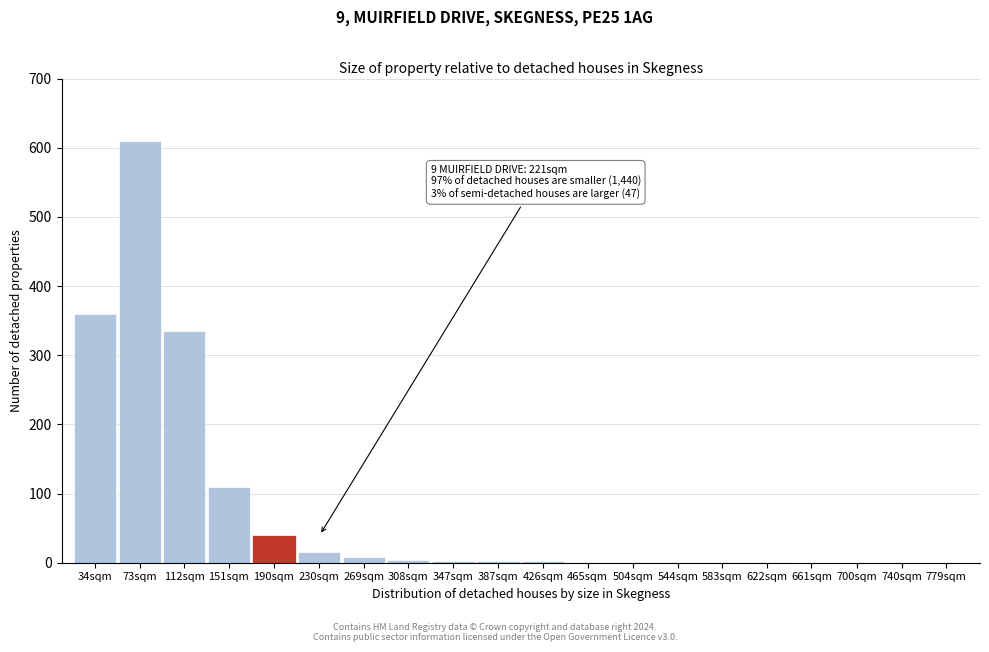

At which category does the chart reach its peak across all series?

73sqm